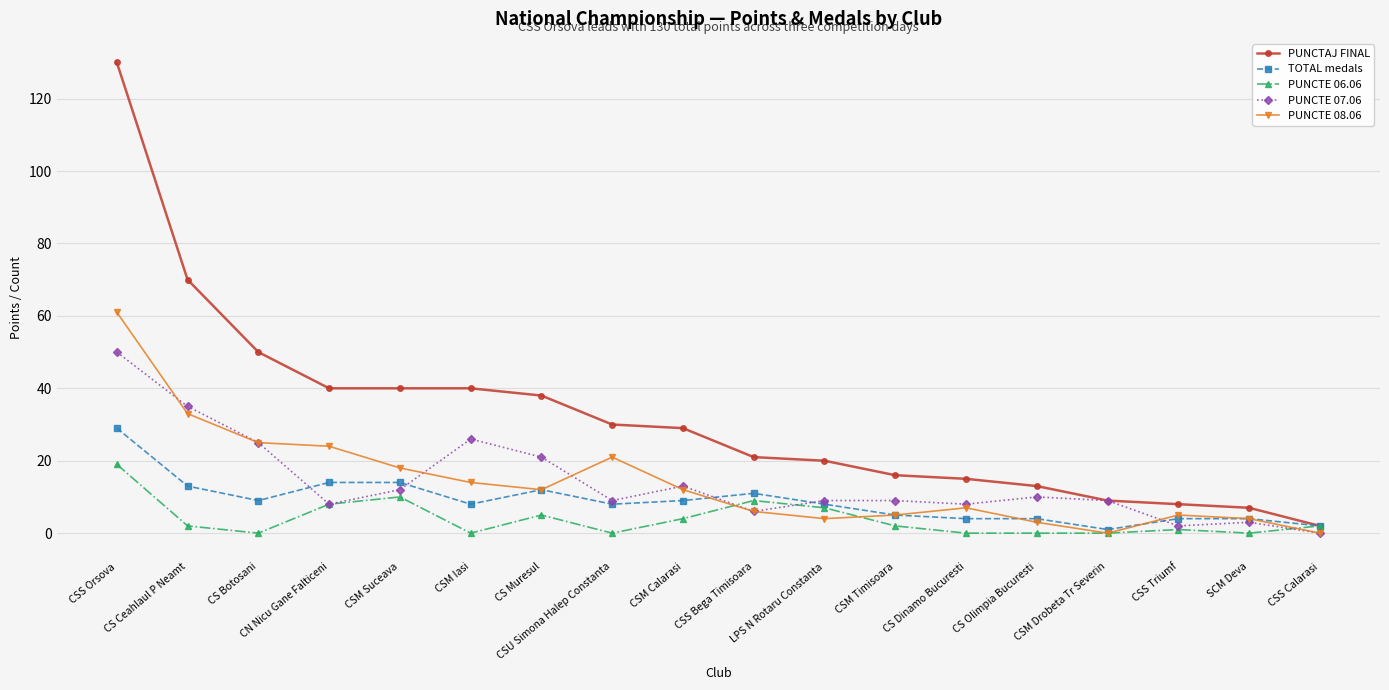

Where is PUNCTAJ FINAL nearest to the value 66?

CS Ceahlaul P Neamt